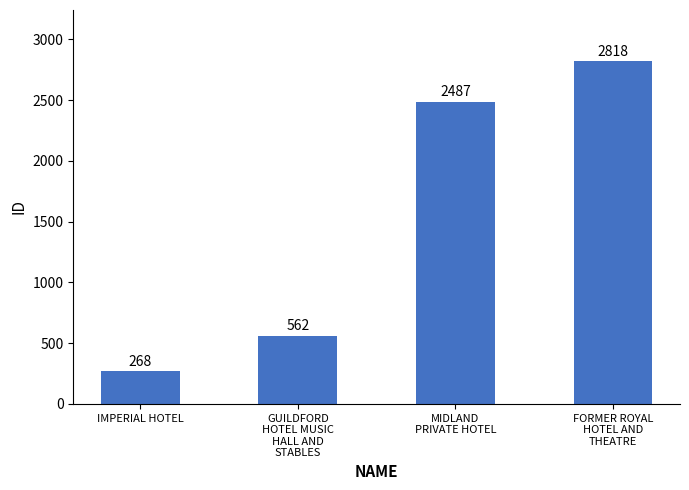

What is the smallest value displayed?

268